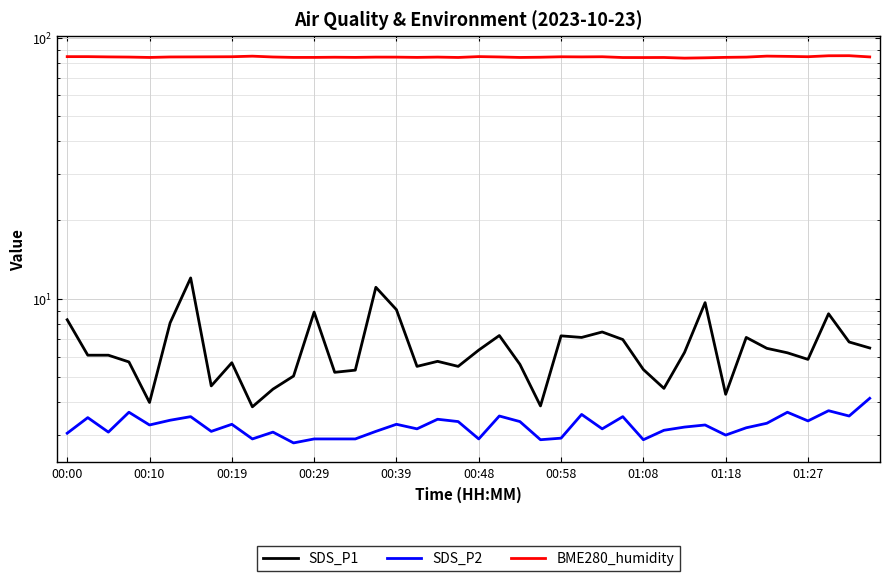

What is the difference between the maximum and minimum values in the SDS_P2 series?

1.4